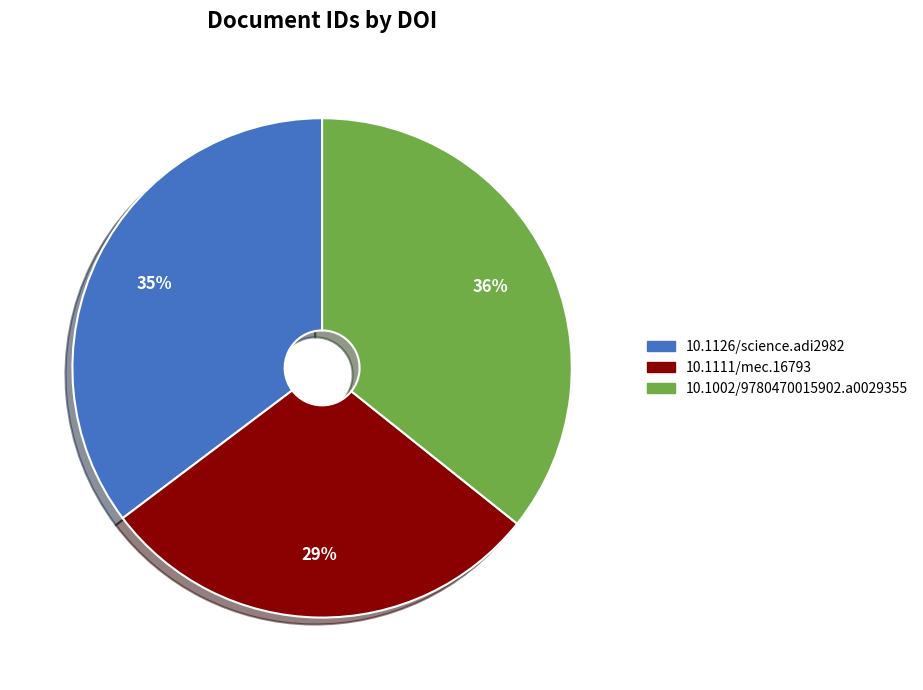

To the nearest percent, what is the average slice percentage?

33%